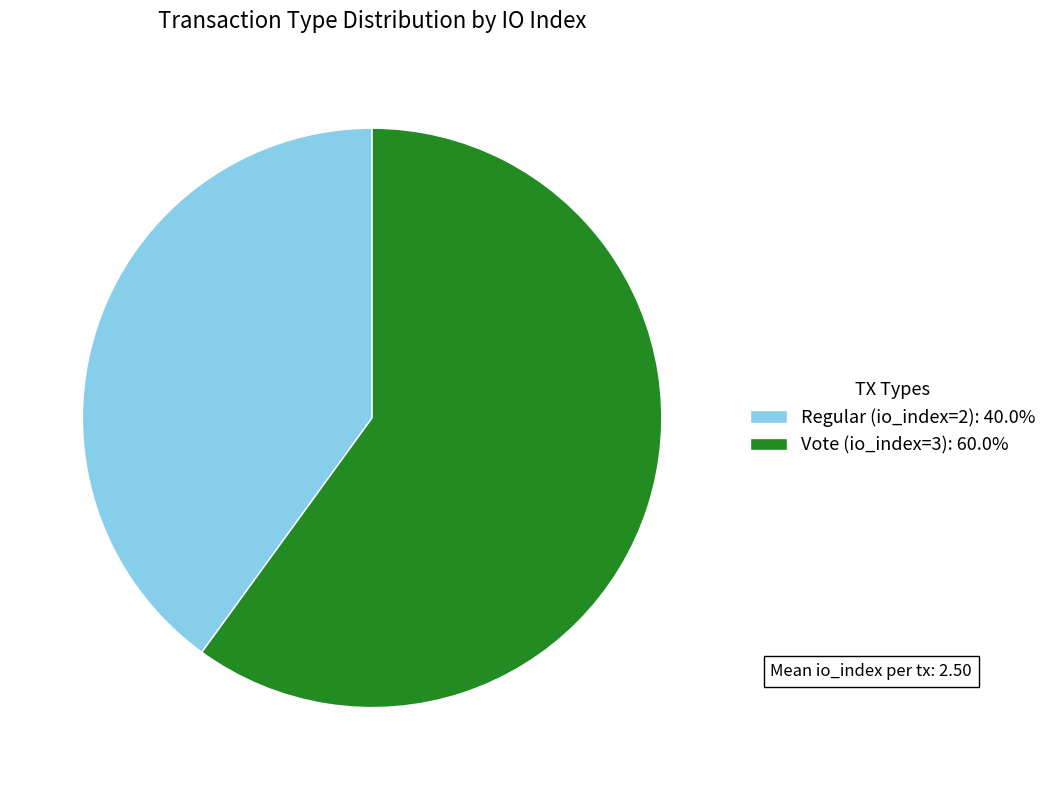

Combined, do Regular (io_index=2): 40.0% and Vote (io_index=3): 60.0% account for over 50%?

Yes